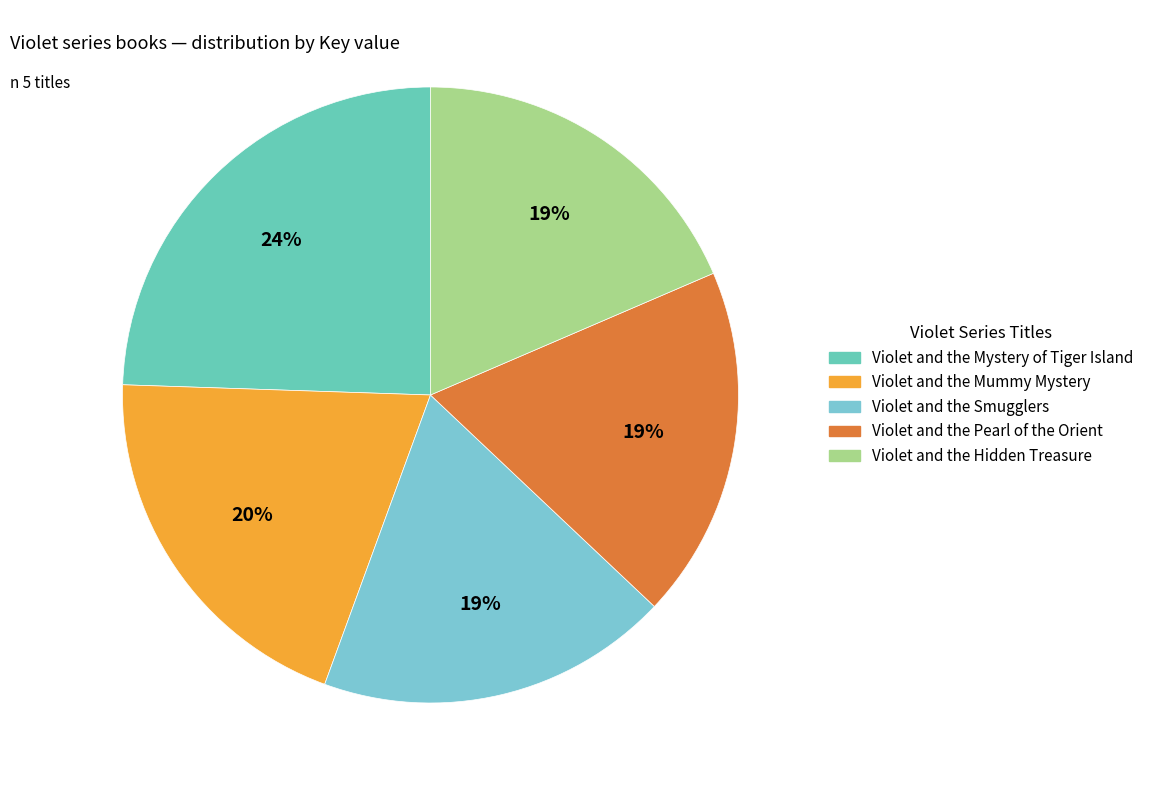

How many slices are in this pie chart?

5